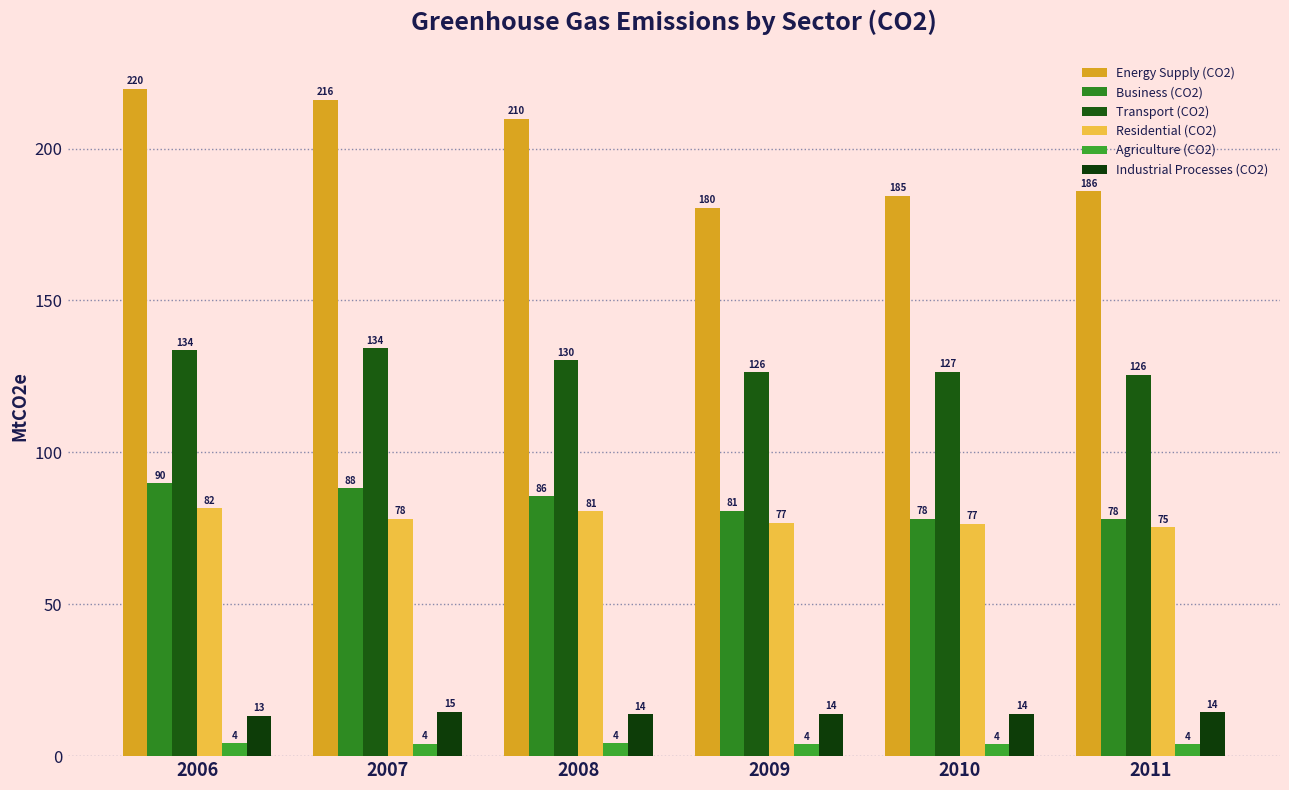

How many series are shown in this chart?

6